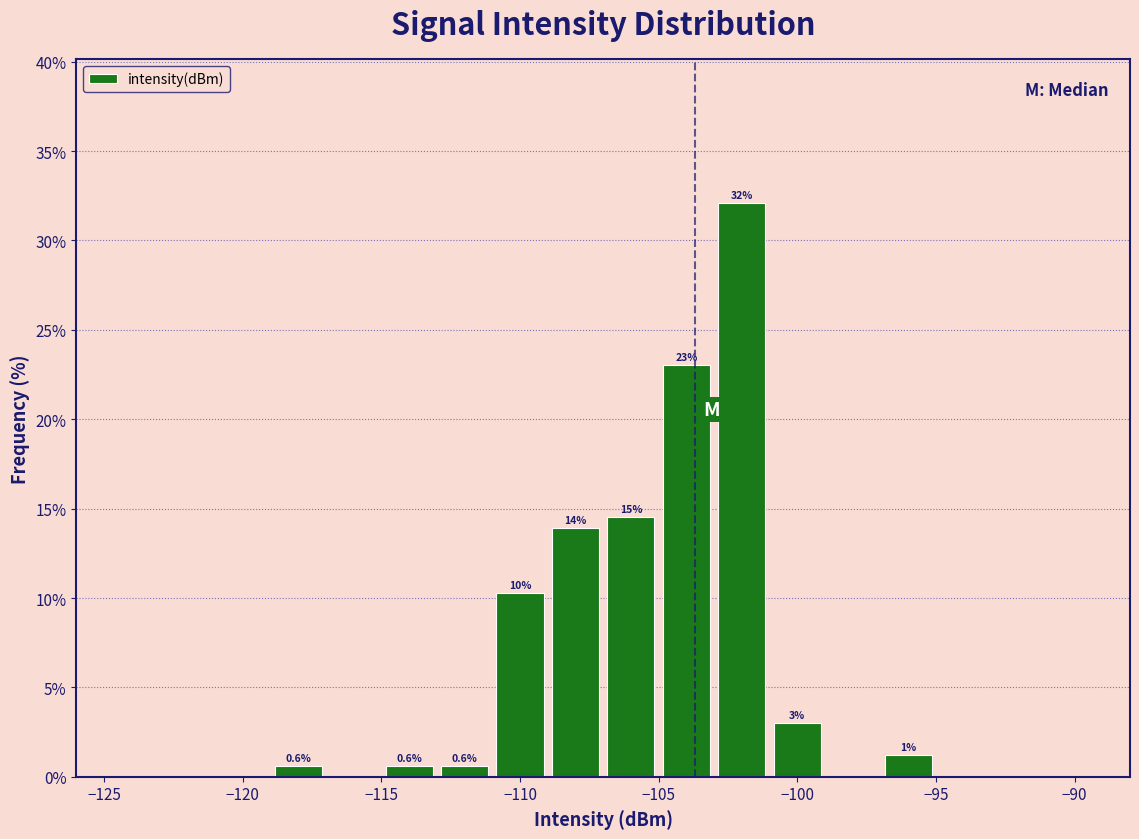

Over which range of the x-axis is the bar tallest?

-103 to -101